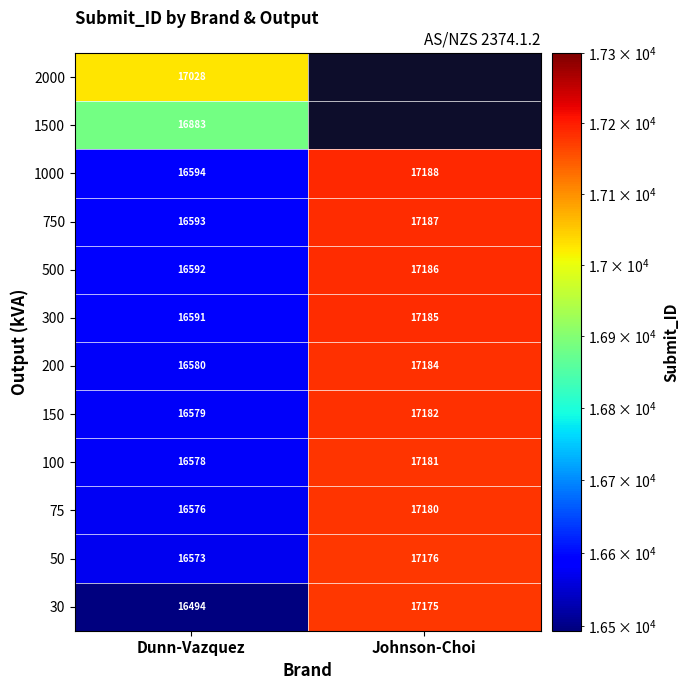

List the labels in order of 75 value, smallest first.

Dunn-Vazquez, Johnson-Choi